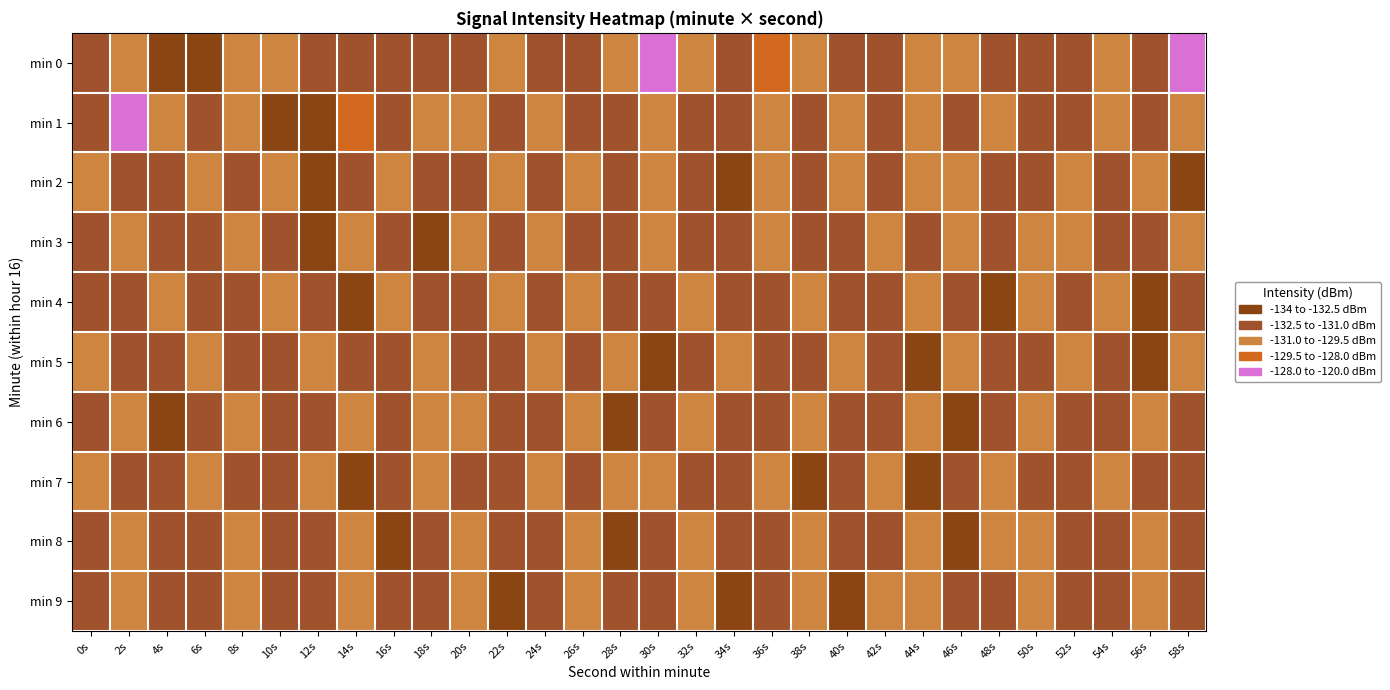

Reading right to left, what are all the values shown in this chart?

min 0: 58s=-123.4	56s=-131.7	54s=-130.5	52s=-131.5	50s=-132.0	48s=-132.3	46s=-129.7	44s=-130.9	42s=-131.4	40s=-131.0	38s=-130.3	36s=-129.4	34s=-131.3	32s=-130.8	30s=-124.0	28s=-130.0	26s=-132.4	24s=-131.7	22s=-130.0	20s=-131.1	18s=-132.4	16s=-131.8	14s=-131.2	12s=-131.0	10s=-130.3	8s=-130.9	6s=-133.1	4s=-132.7	2s=-130.7	0s=-131.2
min 1: 58s=-130.5	56s=-131.2	54s=-130.8	52s=-132.3	50s=-131.9	48s=-130.1	46s=-131.4	44s=-130.7	42s=-132.1	40s=-129.9	38s=-131.6	36s=-130.4	34s=-132.2	32s=-131.8	30s=-130.6	28s=-131.3	26s=-132.0	24s=-130.9	22s=-131.1	20s=-129.8	18s=-130.2	16s=-131.5	14s=-129.2	12s=-132.9	10s=-132.8	8s=-130.3	6s=-131.2	4s=-130.0	2s=-120.1	0s=-131.7
min 2: 58s=-132.7	56s=-129.6	54s=-131.8	52s=-130.3	50s=-132.2	48s=-131.5	46s=-130.7	44s=-131.0	42s=-132.4	40s=-130.1	38s=-131.9	36s=-130.5	34s=-132.6	32s=-131.3	30s=-130.4	28s=-132.1	26s=-129.7	24s=-131.8	22s=-130.6	20s=-132.0	18s=-131.6	16s=-130.2	14s=-131.4	12s=-132.8	10s=-129.8	8s=-131.1	6s=-130.9	4s=-132.5	2s=-131.7	0s=-130.3
min 3: 58s=-130.6	56s=-131.4	54s=-132.0	52s=-130.8	50s=-131.0	48s=-132.5	46s=-130.1	44s=-131.8	42s=-130.5	40s=-132.1	38s=-131.9	36s=-130.3	34s=-131.6	32s=-132.4	30s=-130.7	28s=-131.3	26s=-132.2	24s=-130.9	22s=-131.2	20s=-130.6	18s=-132.6	16s=-131.4	14s=-130.2	12s=-132.9	10s=-131.7	8s=-130.4	6s=-131.5	4s=-132.3	2s=-130.8	0s=-131.1
min 4: 58s=-131.1	56s=-132.8	54s=-130.4	52s=-131.6	50s=-130.1	48s=-132.7	46s=-131.9	44s=-130.3	42s=-131.4	40s=-132.0	38s=-130.8	36s=-131.2	34s=-132.5	32s=-130.6	30s=-131.7	28s=-132.3	26s=-130.2	24s=-131.5	22s=-130.9	20s=-132.1	18s=-131.6	16s=-130.4	14s=-132.6	12s=-131.3	10s=-130.7	8s=-132.4	6s=-131.8	4s=-130.5	2s=-131.1	0s=-132.2
min 5: 58s=-130.9	56s=-132.7	54s=-131.4	52s=-130.6	50s=-132.0	48s=-131.9	46s=-130.3	44s=-132.8	42s=-131.2	40s=-130.5	38s=-131.6	36s=-132.4	34s=-130.7	32s=-131.3	30s=-132.6	28s=-130.1	26s=-131.8	24s=-130.4	22s=-131.5	20s=-132.2	18s=-130.8	16s=-131.1	14s=-132.5	12s=-130.2	10s=-131.7	8s=-132.3	6s=-130.6	4s=-131.4	2s=-132.1	0s=-130.9
min 6: 58s=-132.1	56s=-130.7	54s=-131.5	52s=-132.0	50s=-130.4	48s=-131.8	46s=-132.8	44s=-130.1	42s=-131.4	40s=-132.5	38s=-130.2	36s=-131.7	34s=-132.2	32s=-130.5	30s=-131.1	28s=-132.6	26s=-130.6	24s=-131.3	22s=-132.4	20s=-130.7	18s=-131.0	16s=-132.3	14s=-130.4	12s=-131.6	10s=-132.1	8s=-130.8	6s=-131.2	4s=-132.7	2s=-130.3	0s=-131.5
min 7: 58s=-131.1	56s=-132.4	54s=-130.6	52s=-131.9	50s=-132.2	48s=-130.1	46s=-131.7	44s=-132.8	42s=-130.5	40s=-131.3	38s=-132.7	36s=-130.2	34s=-131.4	32s=-132.5	30s=-130.7	28s=-131.0	26s=-132.3	24s=-130.4	22s=-131.6	20s=-132.1	18s=-130.8	16s=-131.2	14s=-132.6	12s=-130.3	10s=-131.5	8s=-132.2	6s=-130.9	4s=-131.1	2s=-132.4	0s=-130.6
min 8: 58s=-132.1	56s=-130.5	54s=-131.8	52s=-132.0	50s=-130.9	48s=-131.0	46s=-132.8	44s=-130.1	42s=-131.4	40s=-132.5	38s=-130.2	36s=-131.7	34s=-132.2	32s=-130.6	30s=-131.2	28s=-132.7	26s=-130.4	24s=-131.5	22s=-132.3	20s=-130.8	18s=-131.1	16s=-132.6	14s=-130.3	12s=-131.6	10s=-132.4	8s=-130.7	6s=-131.3	4s=-132.1	2s=-130.5	0s=-131.8
min 9: 58s=-132.5	56s=-130.7	54s=-131.3	52s=-132.2	50s=-130.5	48s=-131.8	46s=-132.1	44s=-130.9	42s=-131.0	40s=-132.8	38s=-130.3	36s=-131.4	34s=-132.6	32s=-130.1	30s=-131.7	28s=-132.3	26s=-130.6	24s=-131.2	22s=-132.7	20s=-130.4	18s=-131.5	16s=-132.2	14s=-130.8	12s=-131.1	10s=-132.5	8s=-130.2	6s=-131.6	4s=-132.4	2s=-130.7	0s=-131.3